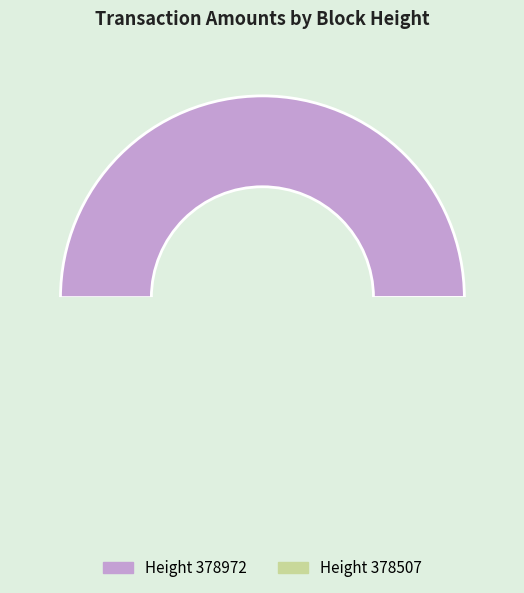

The 378972 slice represents 60% of the pie. True or false?

False